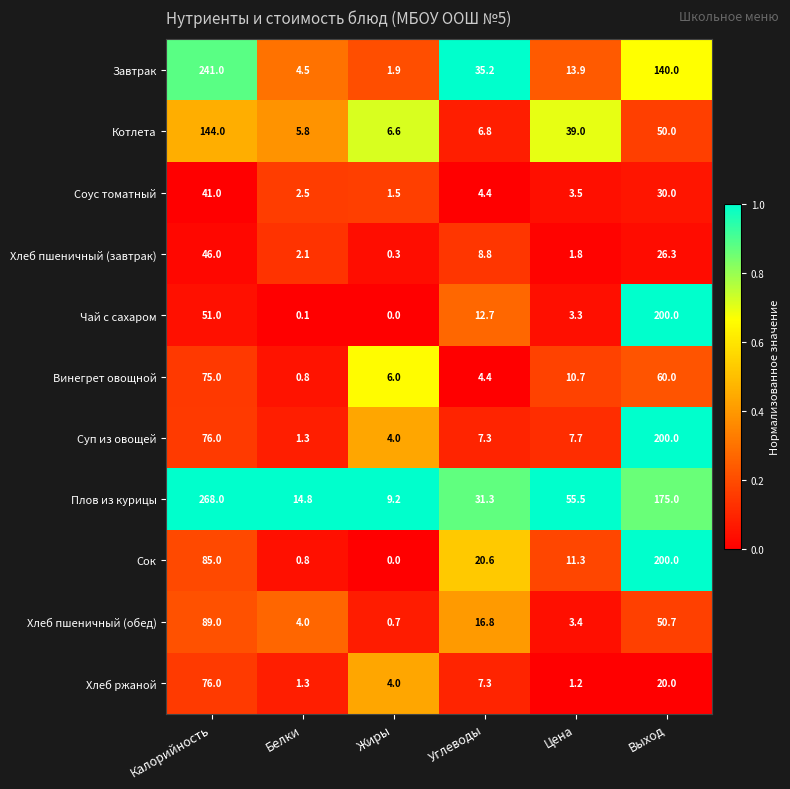

At which category does the chart reach its peak across all series?

Калорийность